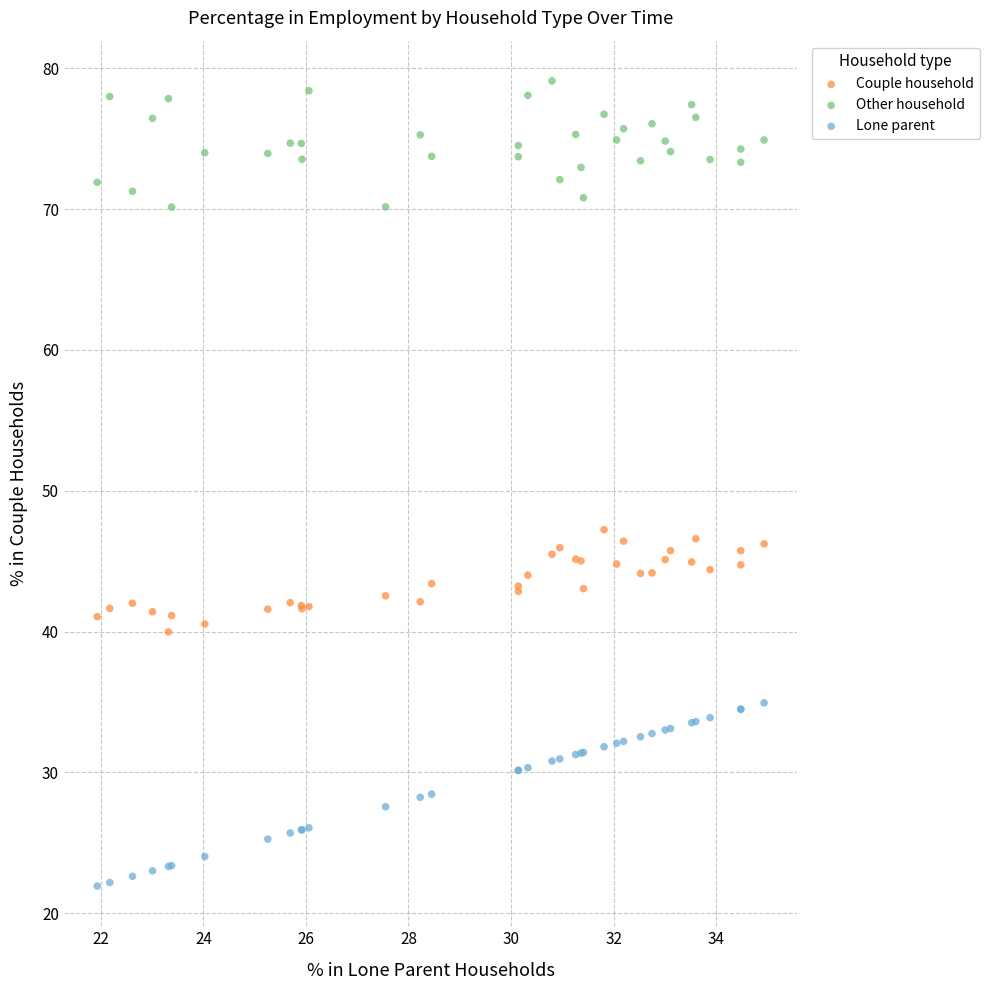

What are all the series names shown in the legend?

Couple household, Other household, Lone parent